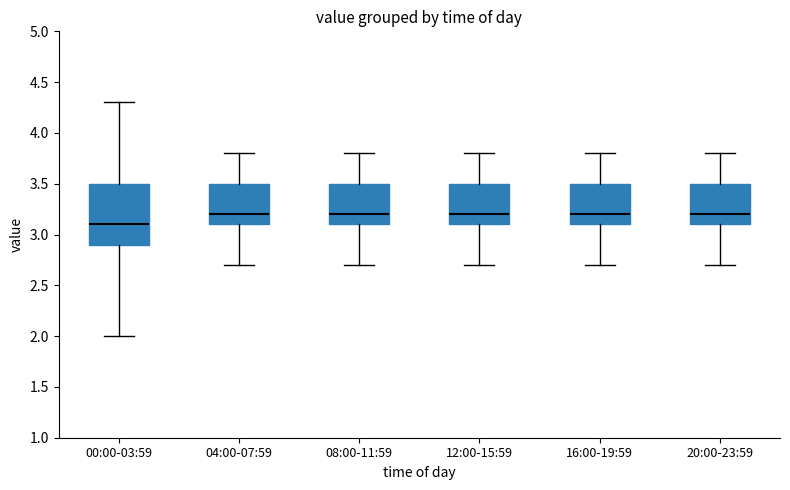

Reading left to right, read every box against the y-axis: the position of its median line, the range the box covers, and the ends of its whiskers. The values are not printed on the chart, so give them approximately, as read against the axis.

00:00-03:59: median 3.1, box 2.9 to 3.5, whiskers 2.0 to 4.3
04:00-07:59: median 3.2, box 3.1 to 3.5, whiskers 2.7 to 3.8
08:00-11:59: median 3.2, box 3.1 to 3.5, whiskers 2.7 to 3.8
12:00-15:59: median 3.2, box 3.1 to 3.5, whiskers 2.7 to 3.8
16:00-19:59: median 3.2, box 3.1 to 3.5, whiskers 2.7 to 3.8
20:00-23:59: median 3.2, box 3.1 to 3.5, whiskers 2.7 to 3.8